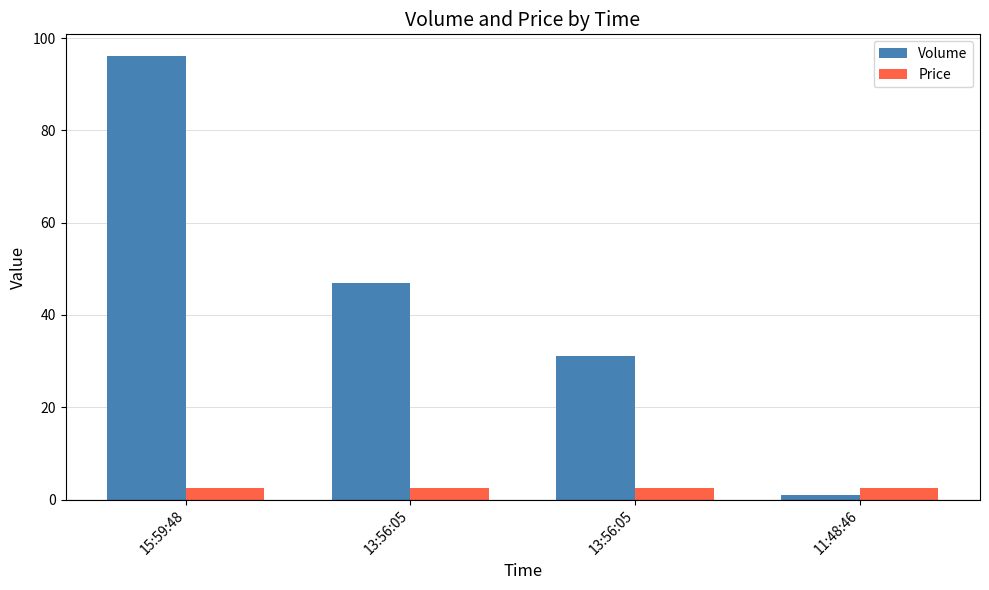

What is the total value across all series at 15:59:48?

98.6